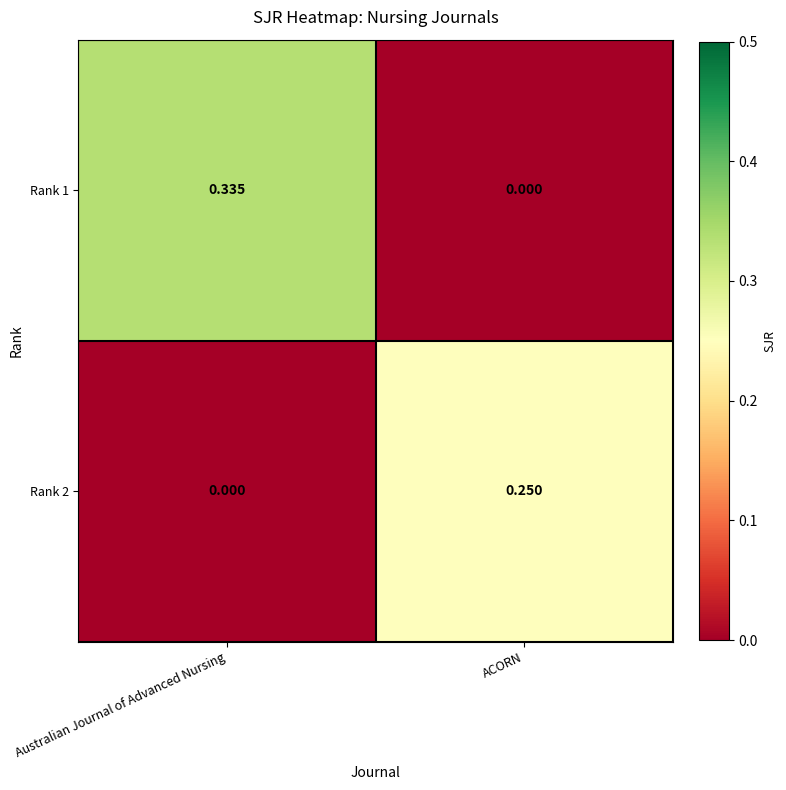

Where is Rank 2 nearest to the value 0?

Australian Journal of Advanced Nursing